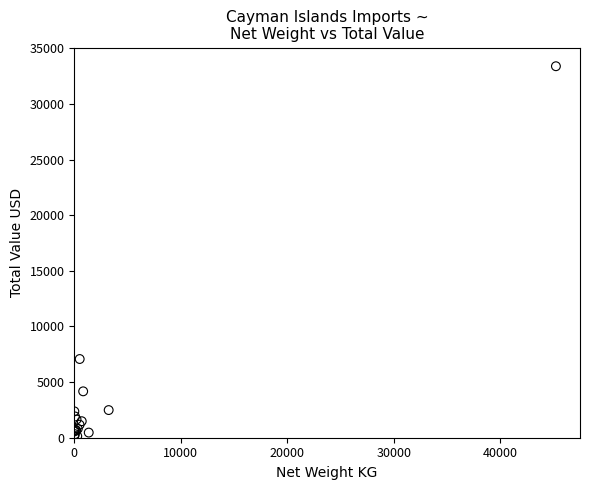

What Y value in the scatter plot is closest to 16766?

7073.9